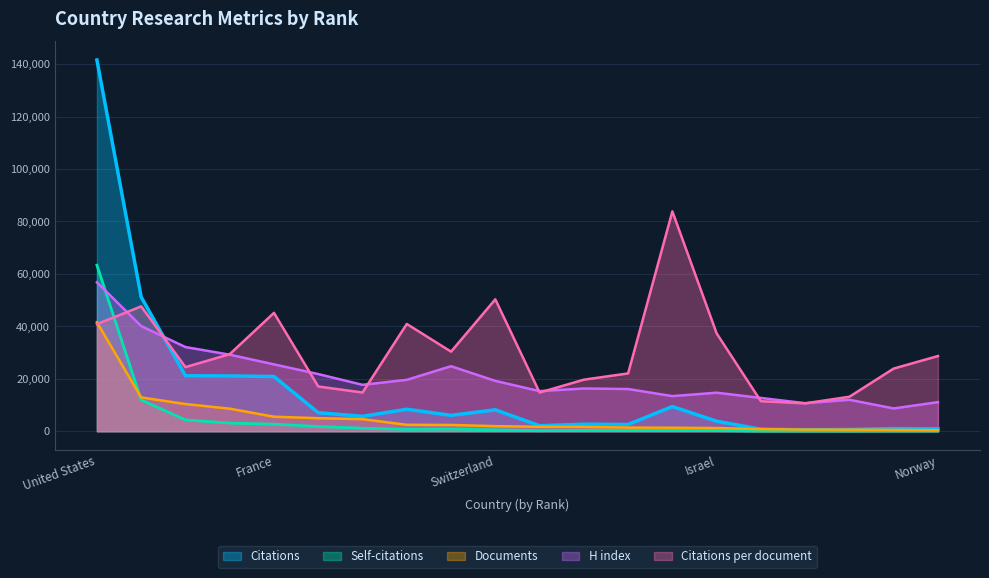

At which category does Self-citations reach its first local valley?

Australia